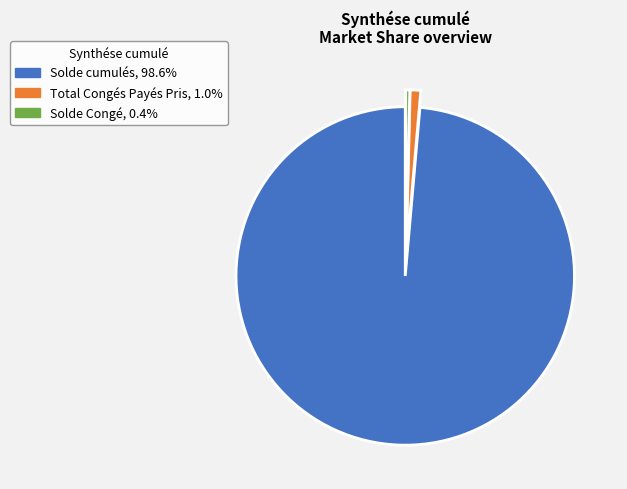

What is the majority slice?

Solde cumulés